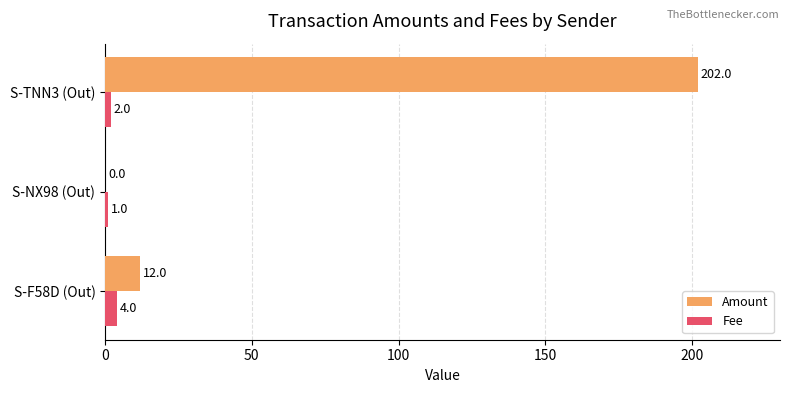

What is the sum of all Fee values?

7